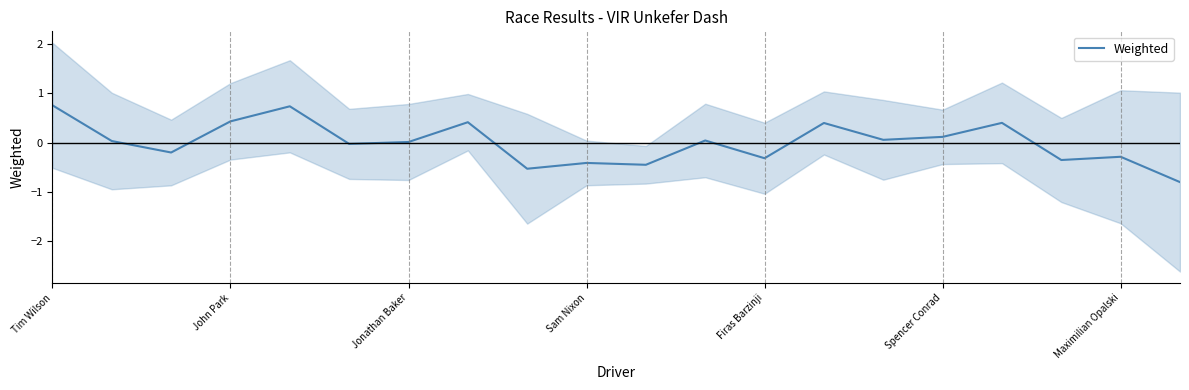

What is the maximum value for Weighted?

0.8